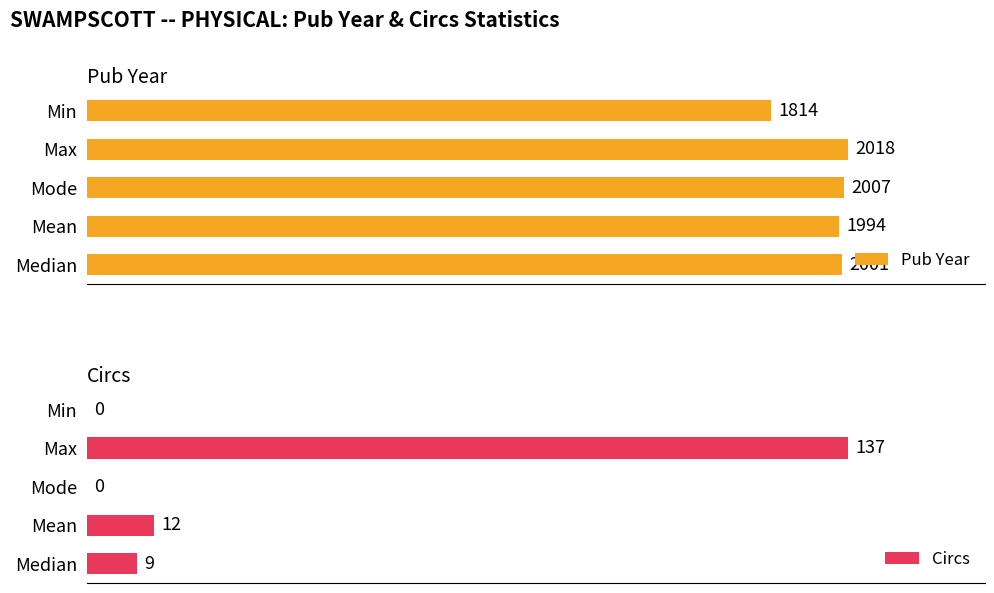

Reading right to left, list all the values displayed in this chart.

Pub Year: 1814	2018	2007	1994	2001
Circs: 0	137	0	12	9